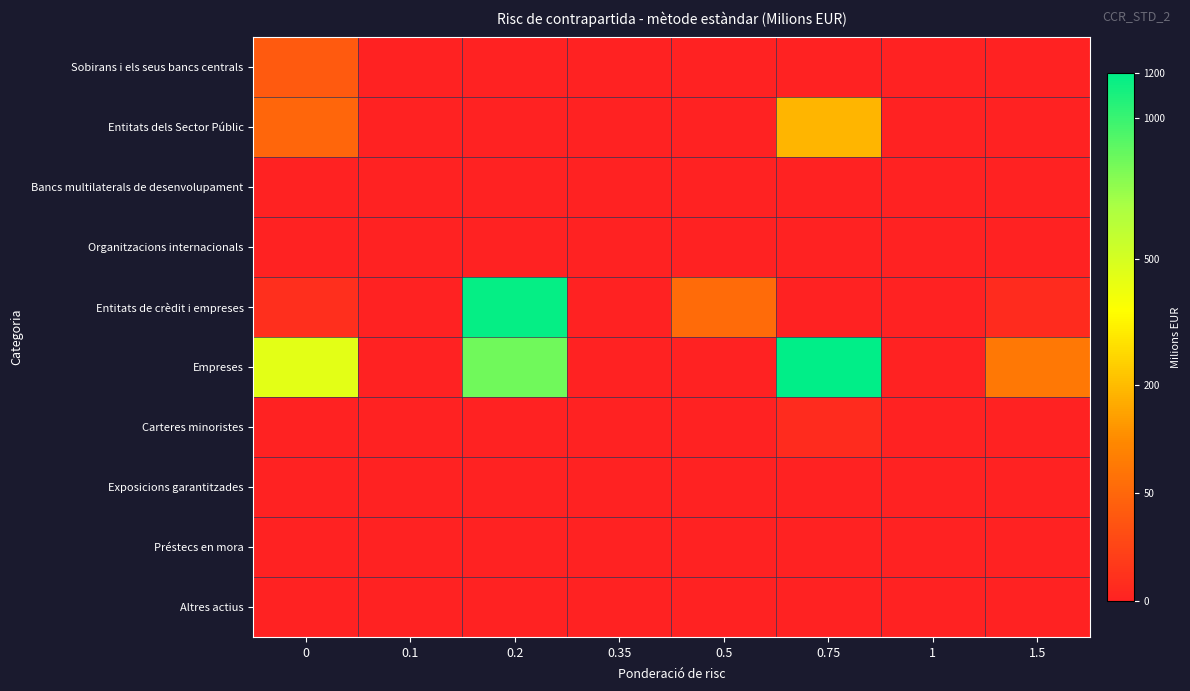

Which series changed the most between 0 and 0.75?

Empreses